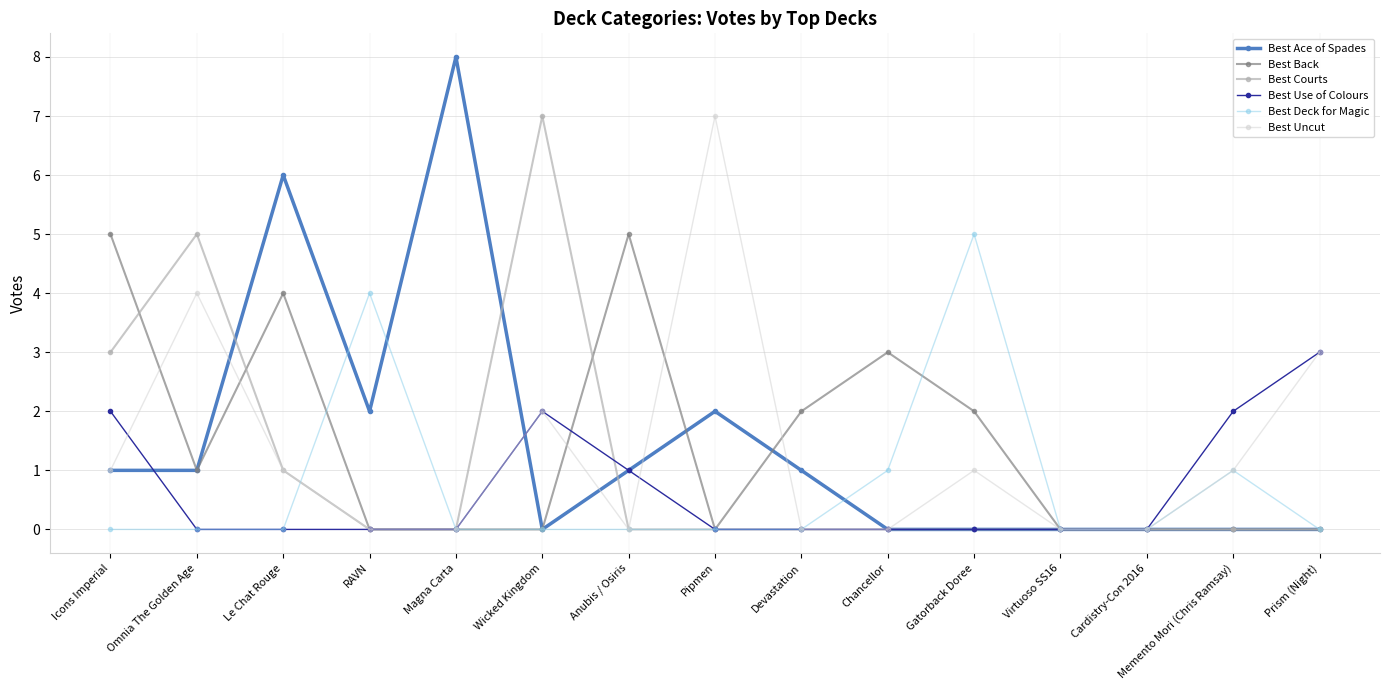

Reading left to right, what are all the values shown in this chart?

Best Ace of Spades: 1	1	6	2	8	0	1	2	1	0	0	0	0	0	0
Best Back: 5	1	4	0	0	0	5	0	2	3	2	0	0	0	0
Best Courts: 3	5	1	0	0	7	0	0	0	0	0	0	0	0	0
Best Use of Colours: 2	0	0	0	0	2	1	0	0	0	0	0	0	2	3
Best Deck for Magic: 0	0	0	4	0	0	0	0	0	1	5	0	0	1	0
Best Uncut: 1	4	1	0	0	2	0	7	0	0	1	0	0	1	3